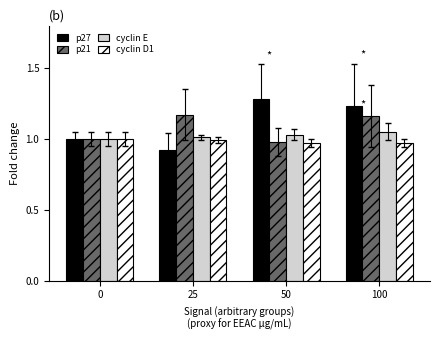

What is the sum of all cyclin E values?

4.1